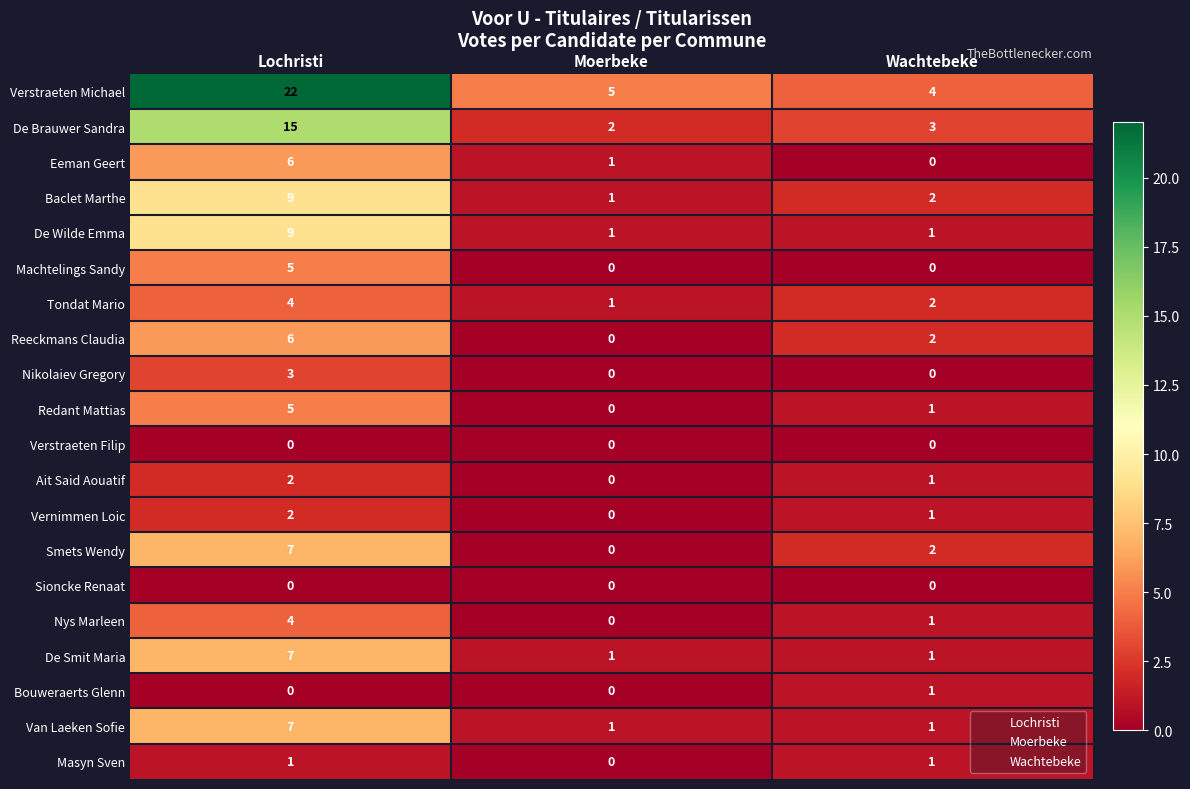

True or false: Tondat Mario has a value of 2 at Lochristi.

False